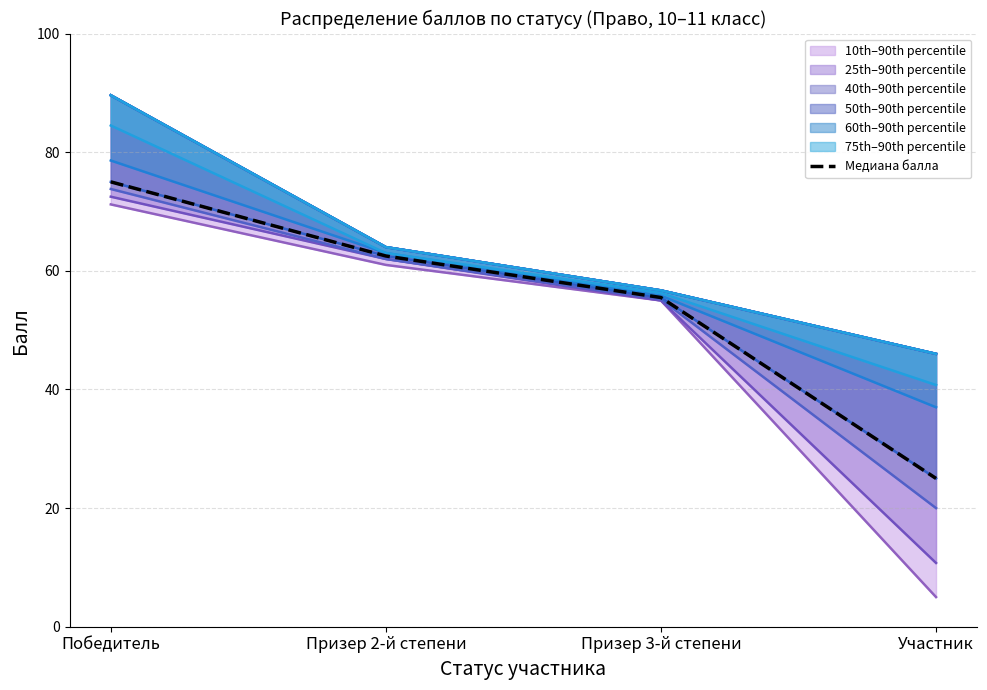

What is the change in value from Призер 3-й степени to Участник?

-30.5